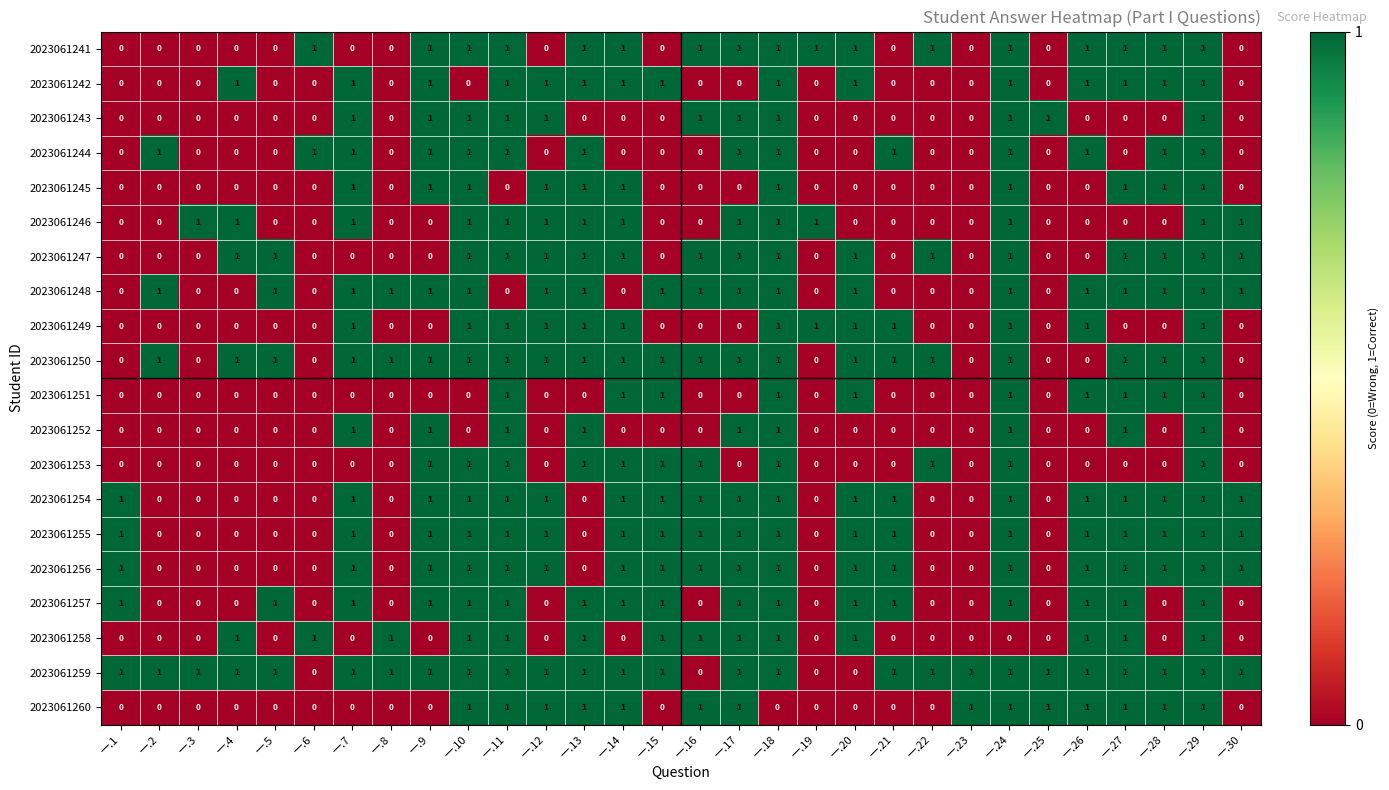

Which series has the largest total across all categories?

2023061259